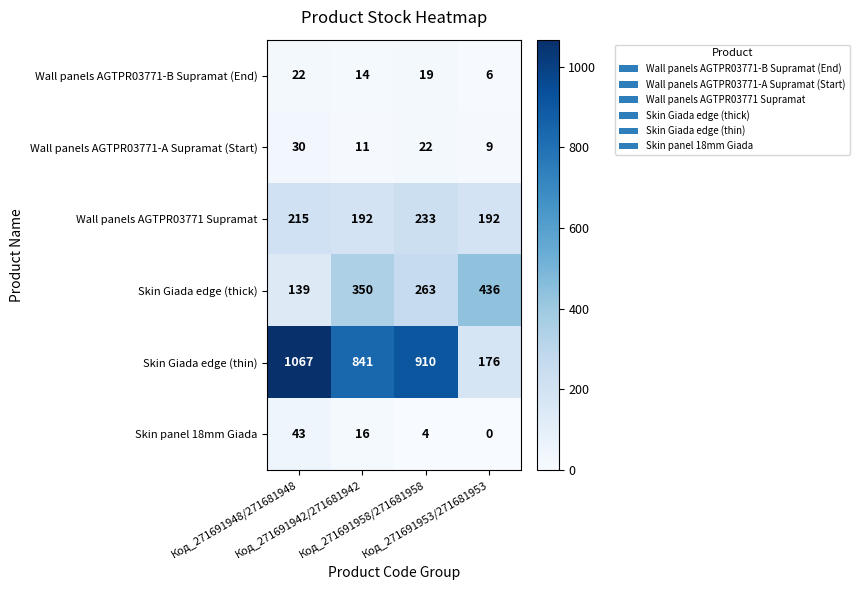

Which series has the largest range (max minus min)?

Skin Giada edge (thin)